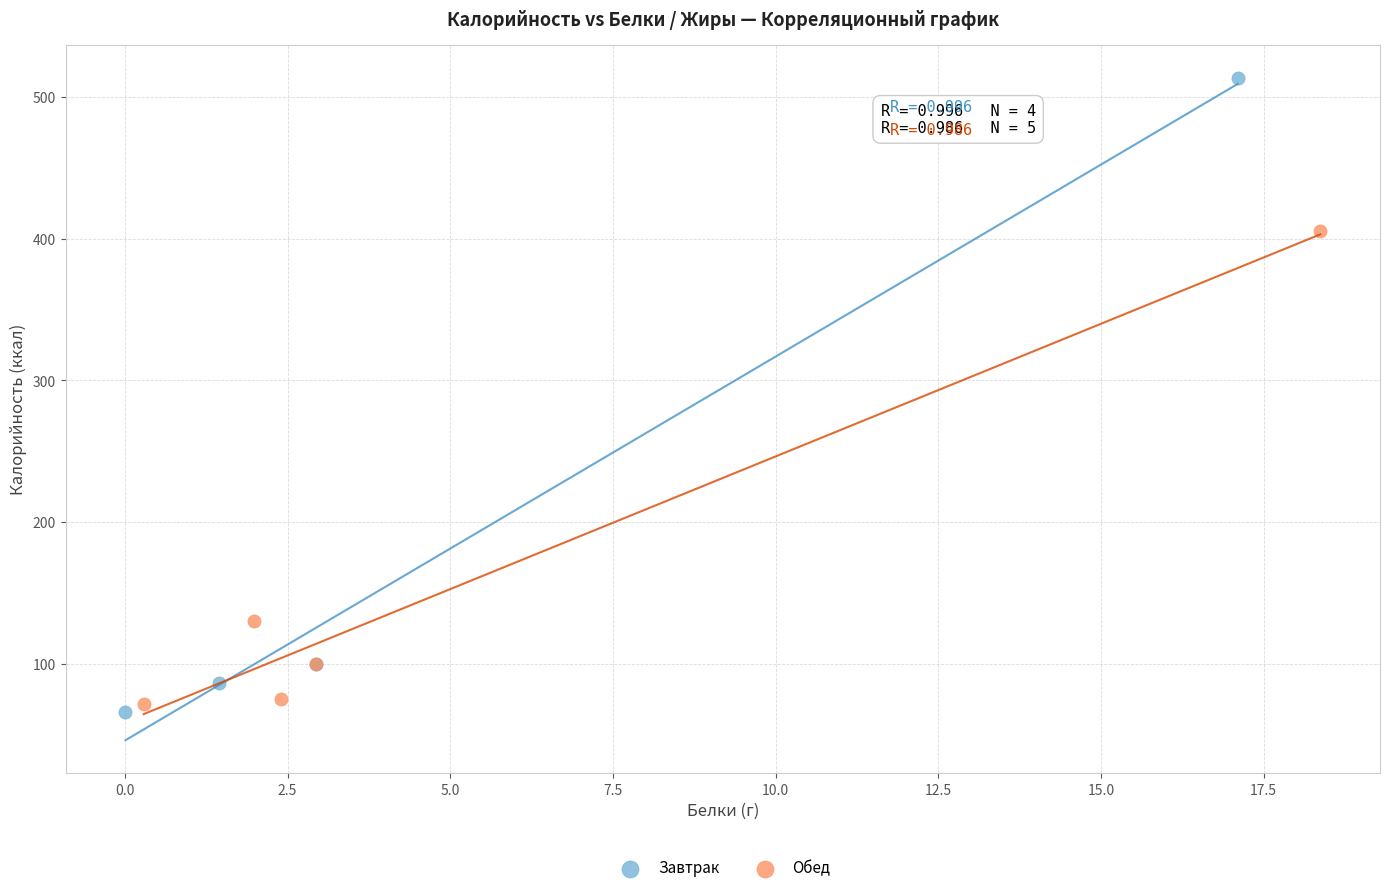

Which series contains the lowest Y value?

Завтрак